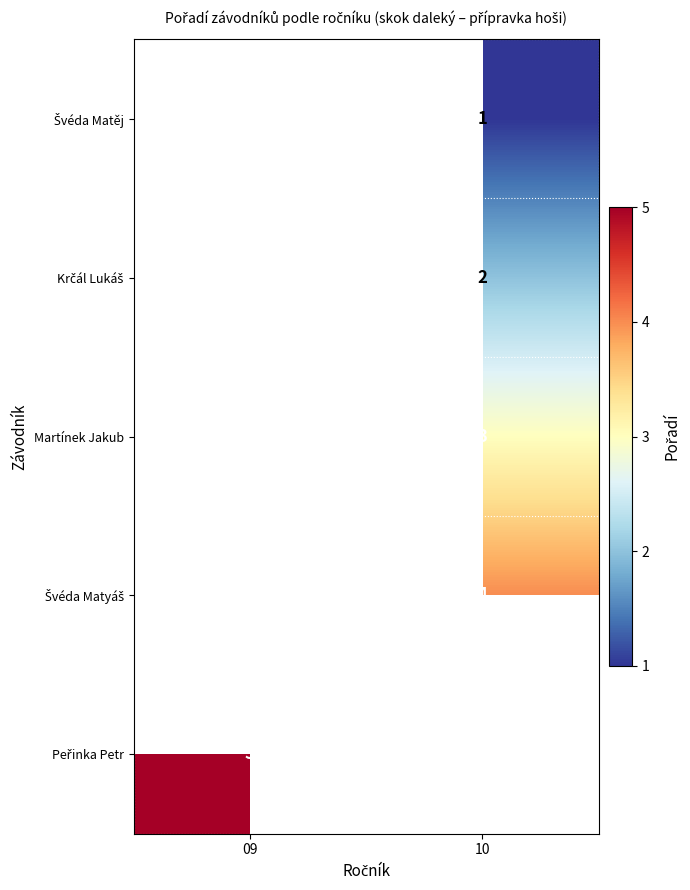

List the series in order of their overall mean, lowest first.

Švéda Matěj, Krčál Lukáš, Martínek Jakub, Švéda Matyáš, Peřinka Petr